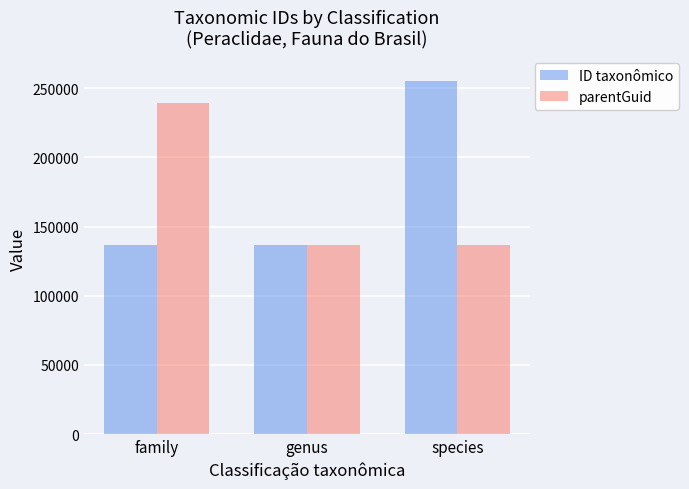

Is it true that parentGuid equals 136959.0 at species?

True